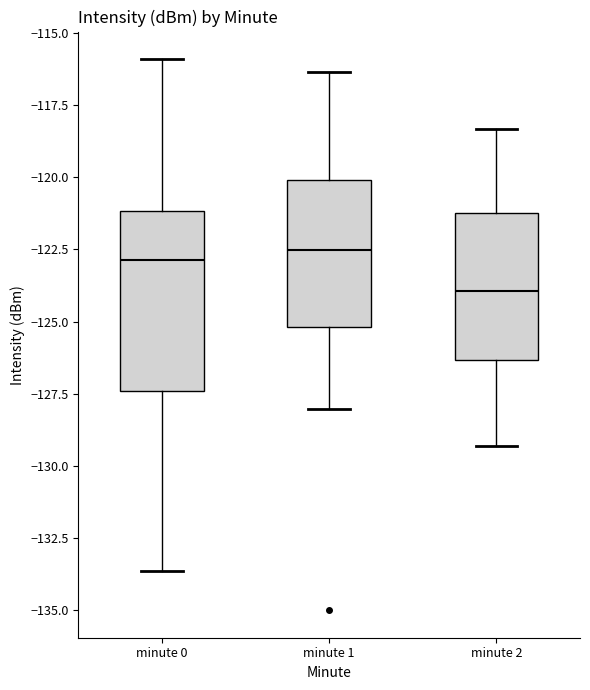

Which box is the tallest, from its lower edge to its upper edge?

minute 0